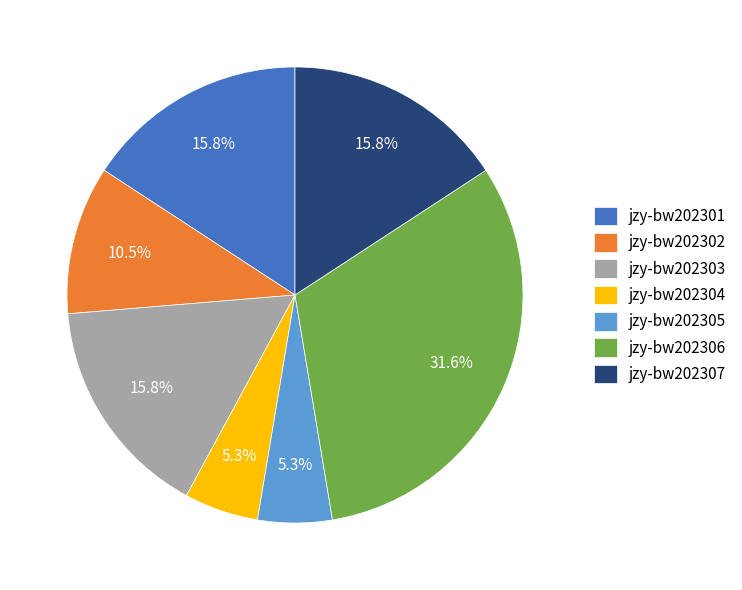

Is it true that jzy-bw202305 is 5% of the pie?

True